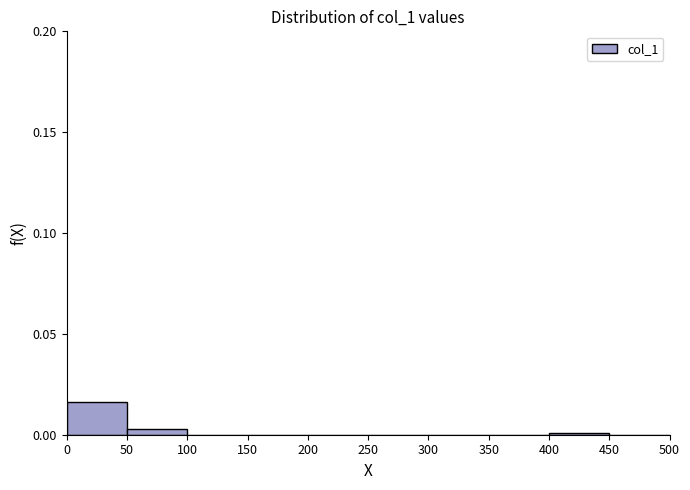

Reading left to right, list every bar in this chart as the range it spans on the x-axis followed by its height. The values are not printed on the chart, so give them approximately, as read against the axis.

0 to 50: 0.015
50 to 100: under 0.005
100 to 150: 0
150 to 200: 0
200 to 250: 0
250 to 300: 0
300 to 350: 0
350 to 400: 0
400 to 450: under 0.005
450 to 500: 0